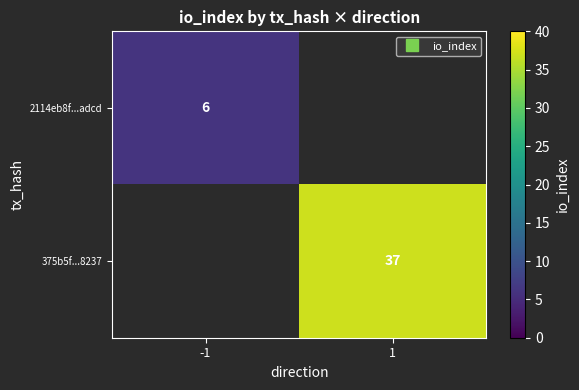

List the series in order of their overall mean, lowest first.

2114eb8f...adcd, 375b5f...8237